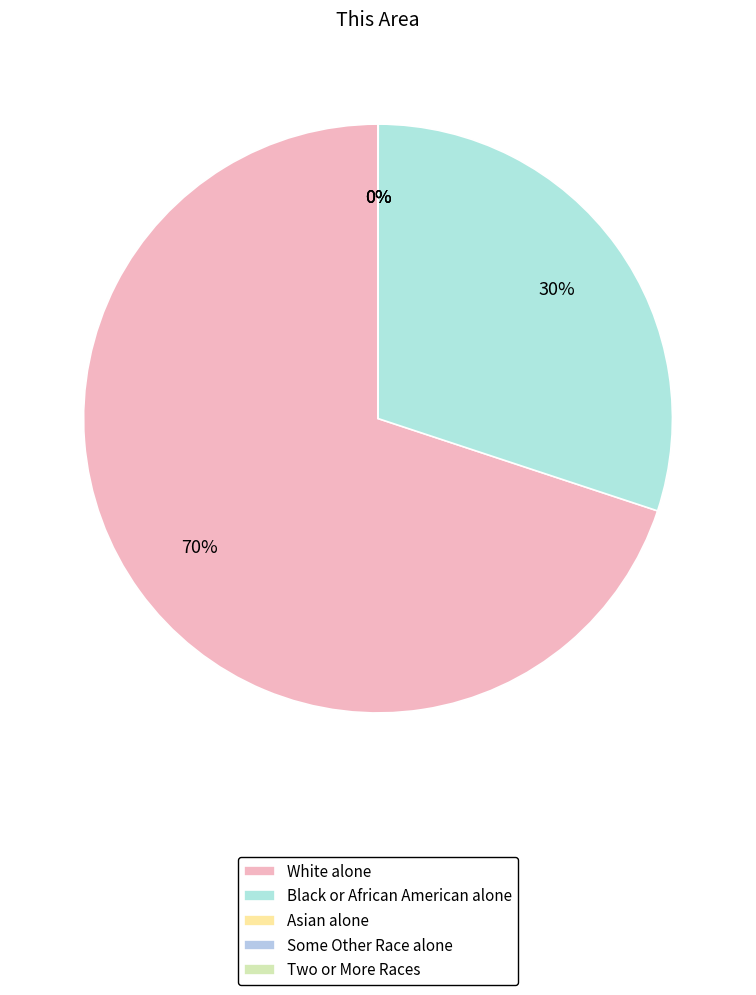

Is the sum of Two or More Races and White alone greater than half?

Yes